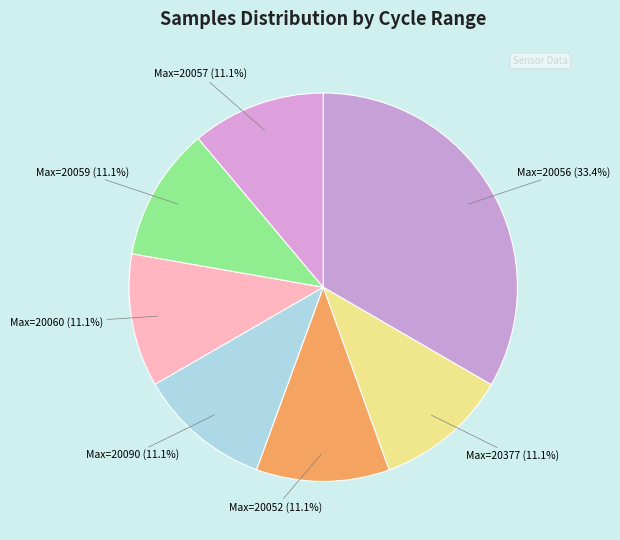

Count the number of slices in the pie.

7